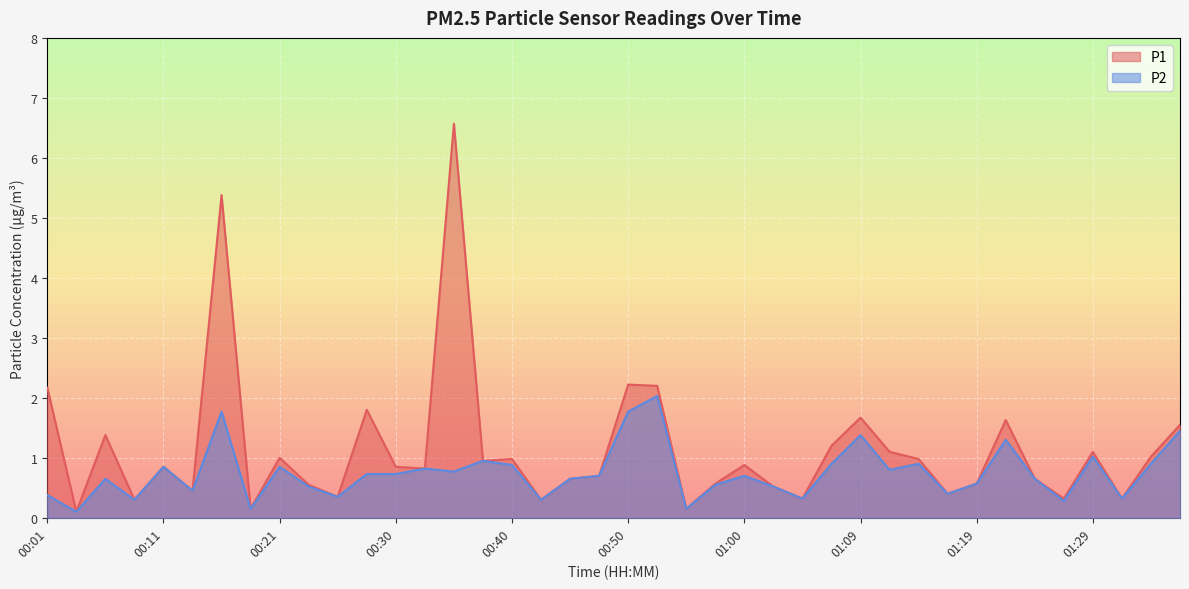

The value of P1 at 00:23 is 0.1. True or false?

False